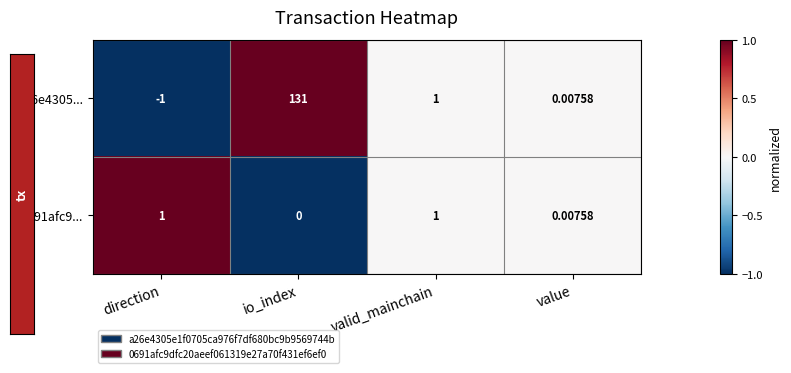

At which label is 0691afc9... closest to 0?

io_index